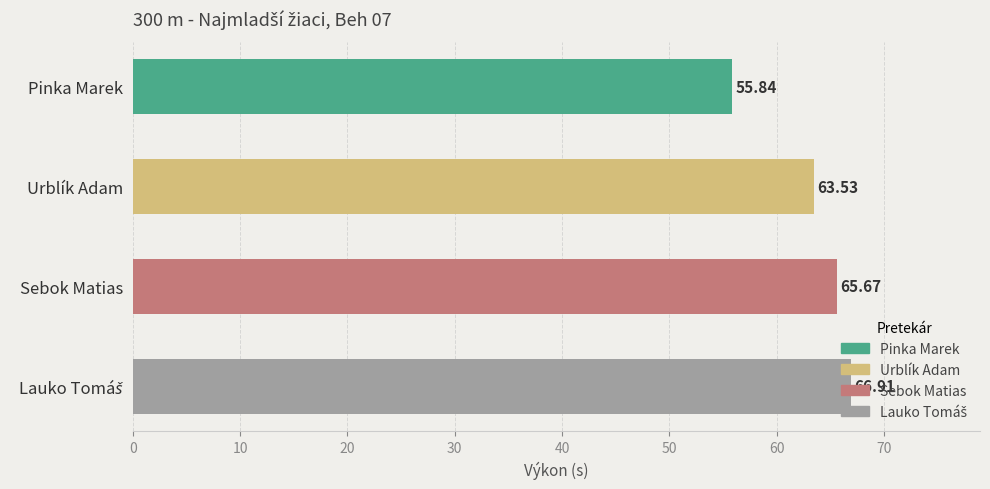

Where is the data nearest to the value 61?

Urblík Adam